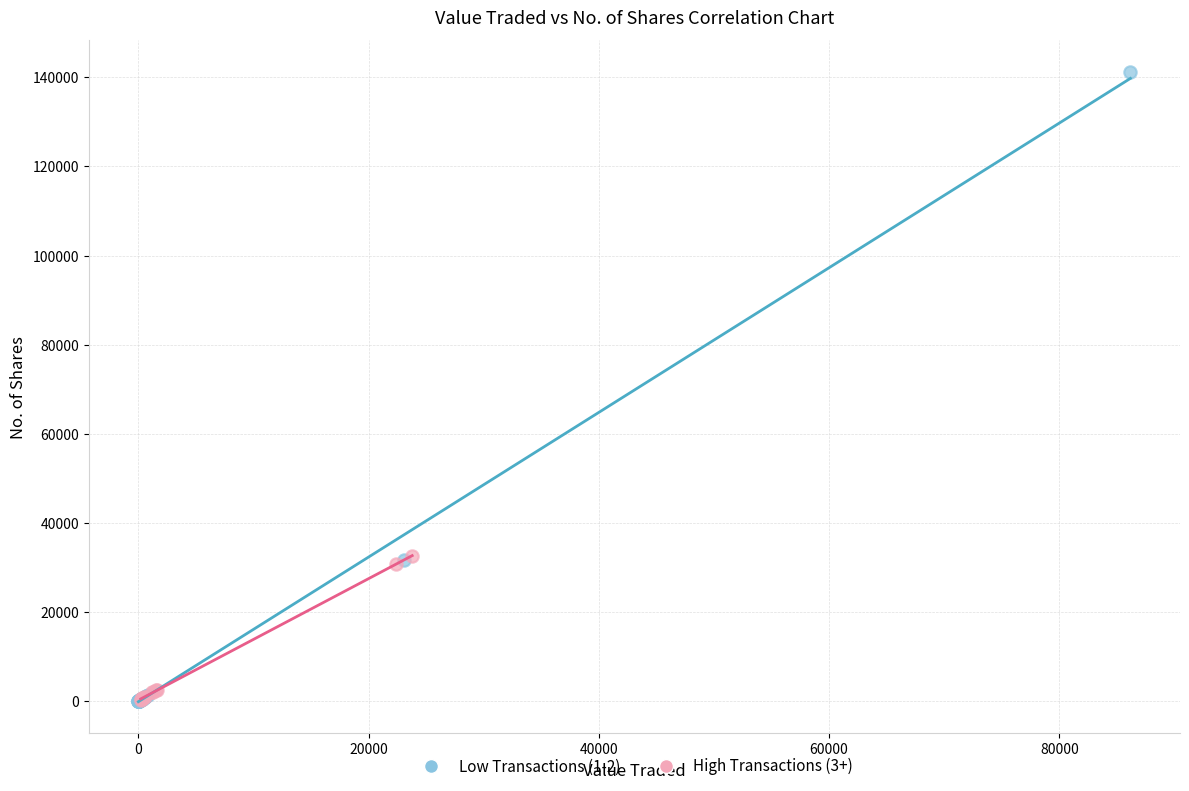

Which series reaches the maximum Y coordinate?

Low Transactions (1-2)